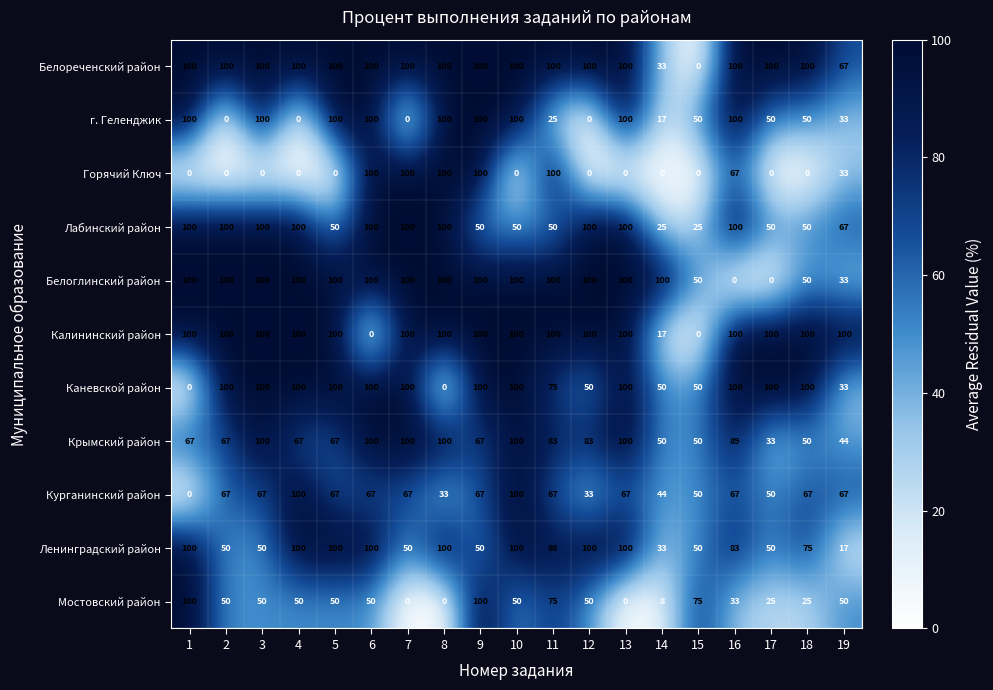

What is the difference between the second highest and minimum values in the Горячий Ключ series?

100